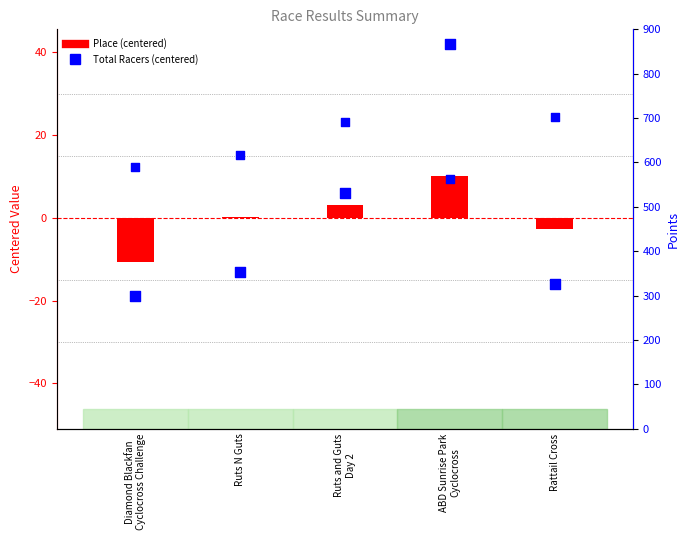

What is the total value across all series at Rattail Cross?

683.2